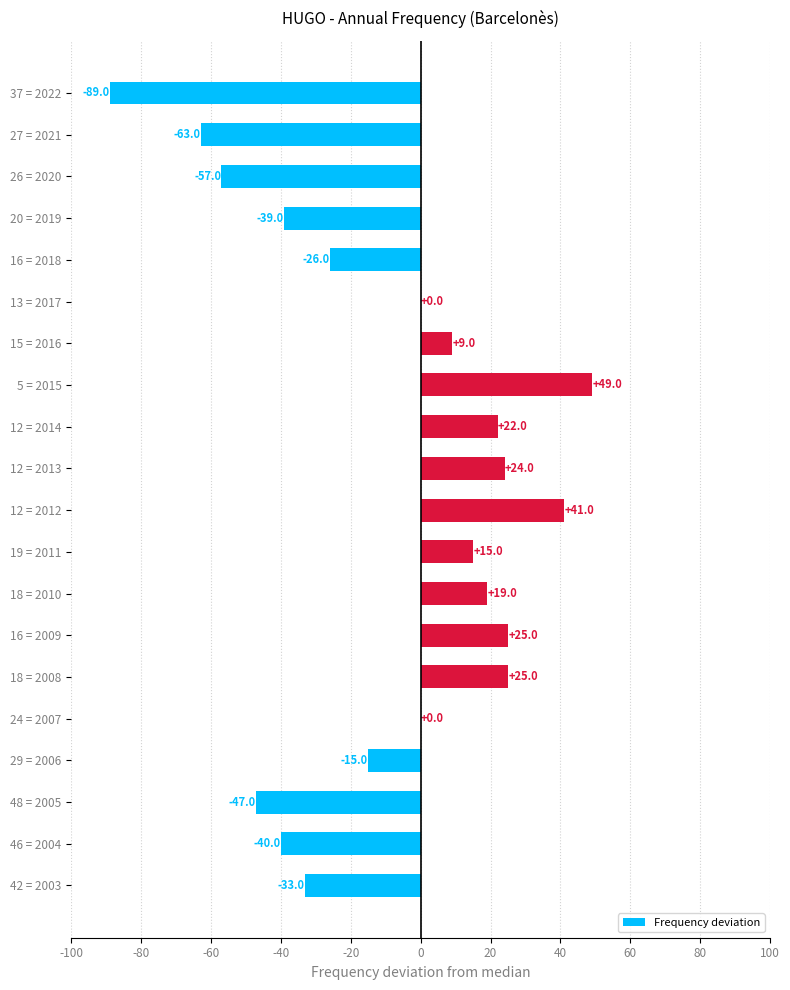

What is the change in value from 26 = 2020 to 19 = 2011?

+72